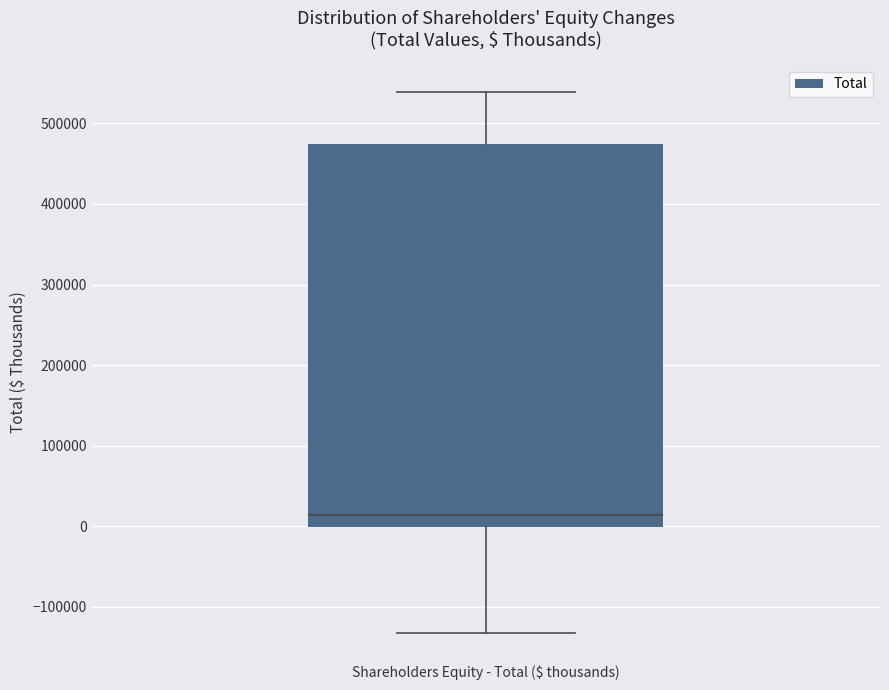

Where is the lower edge of the box for Shareholders Equity - Total ($ thousands) on the y-axis? The values are not printed on the chart, so give them approximately, as read against the axis.

0